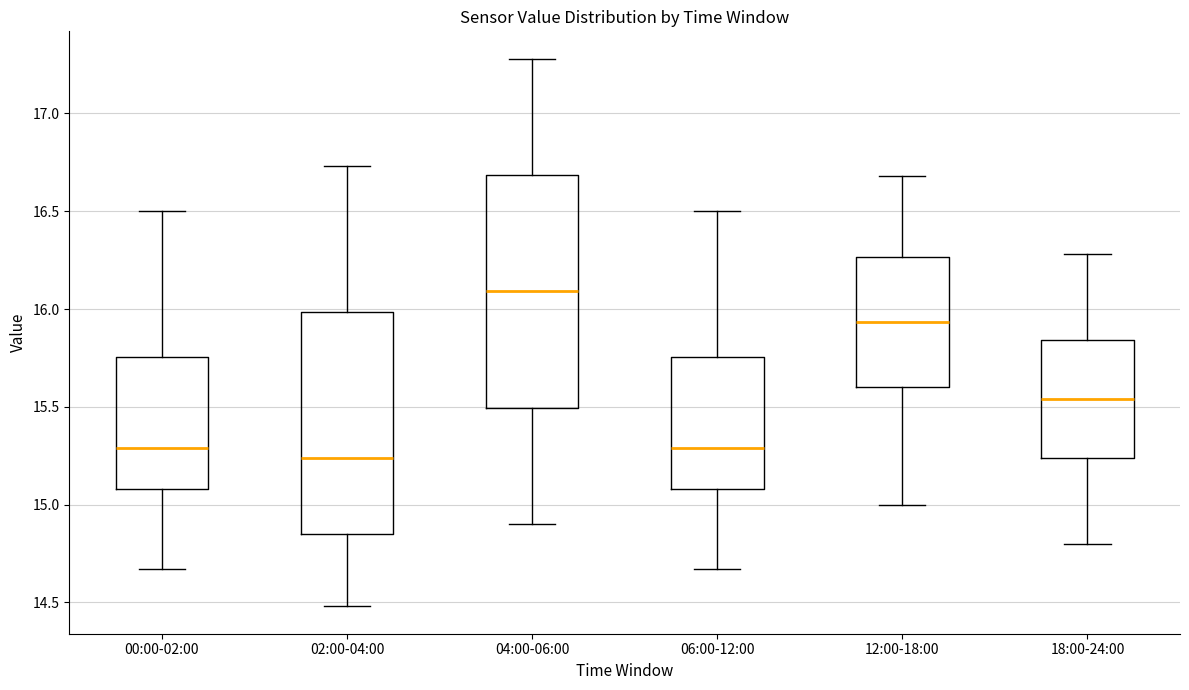

Reading left to right, transcribe this box plot: for each box, give where its median line is, the range the box spans, and where its two whiskers end, as read against the y-axis. The values are not printed on the chart, so give them approximately, as read against the axis.

00:00-02:00: median 15.30, box 15.10 to 15.75, whiskers 14.65 to 16.50
02:00-04:00: median 15.25, box 14.85 to 16.00, whiskers 14.50 to 16.75
04:00-06:00: median 16.10, box 15.50 to 16.70, whiskers 14.90 to 17.30
06:00-12:00: median 15.30, box 15.10 to 15.75, whiskers 14.65 to 16.50
12:00-18:00: median 15.95, box 15.60 to 16.25, whiskers 15.00 to 16.70
18:00-24:00: median 15.55, box 15.25 to 15.85, whiskers 14.80 to 16.30